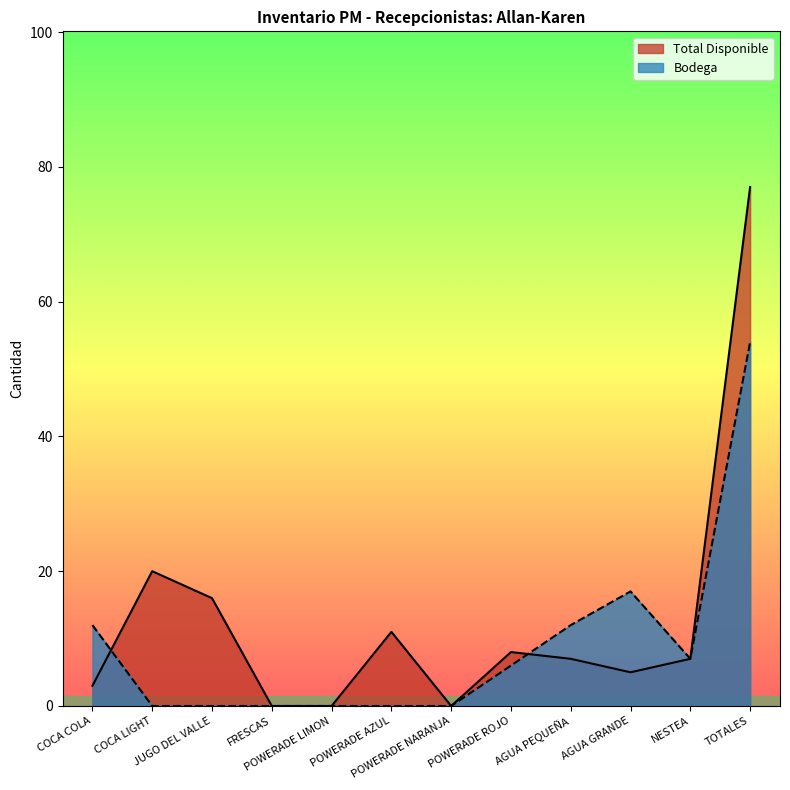

How many lines are shown in the chart?

2